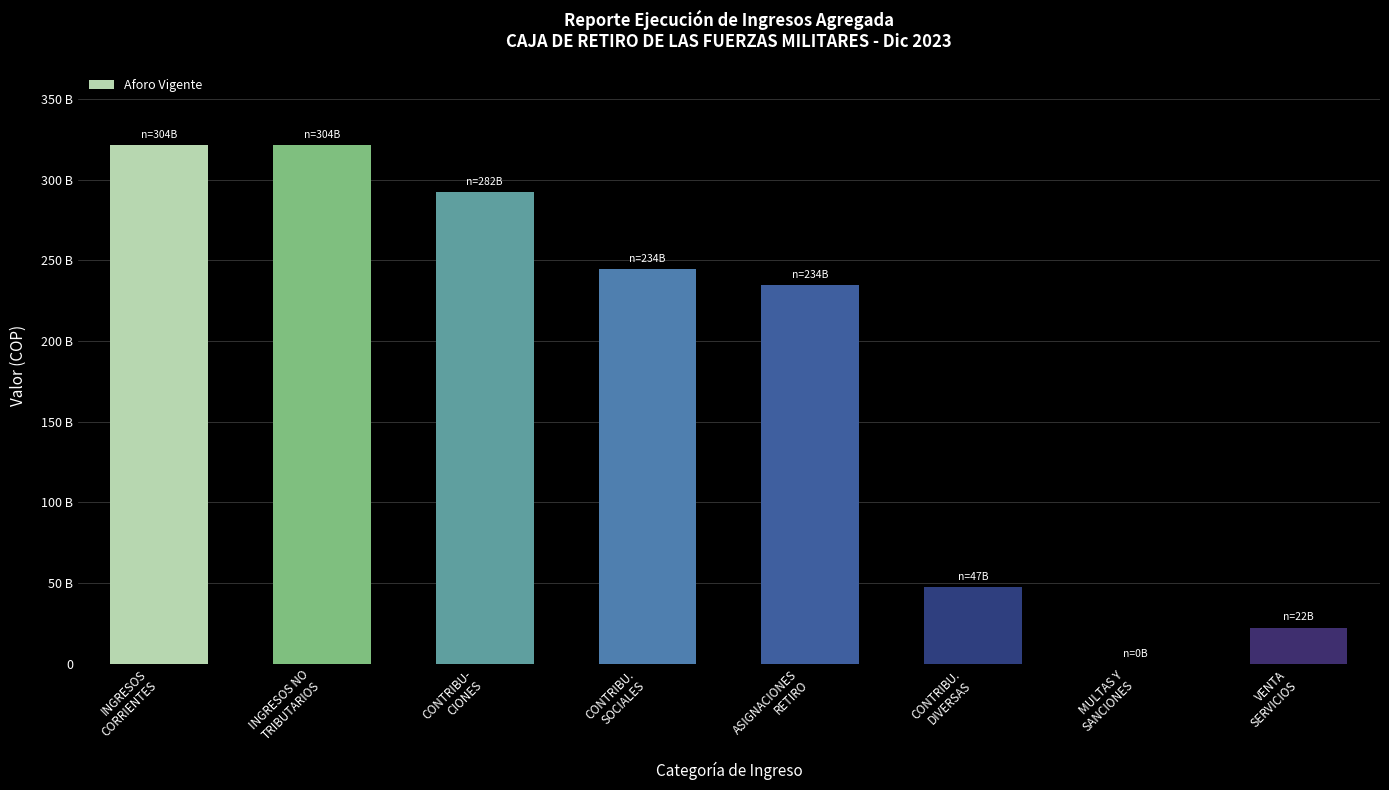

What is the label of the 3rd bar from the right?

CONTRIBU.
DIVERSAS